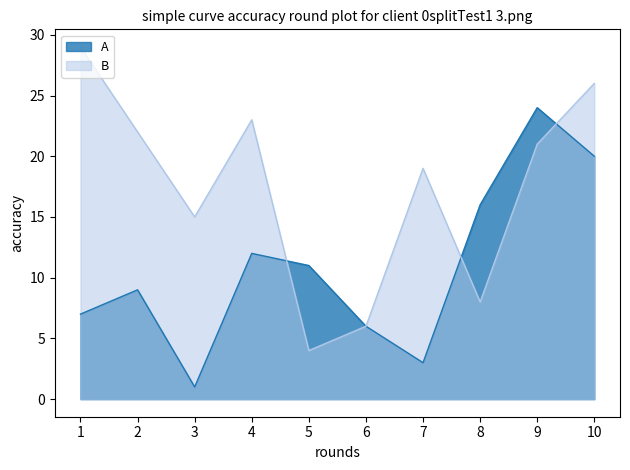

Between 8 and 1, which is larger?

8